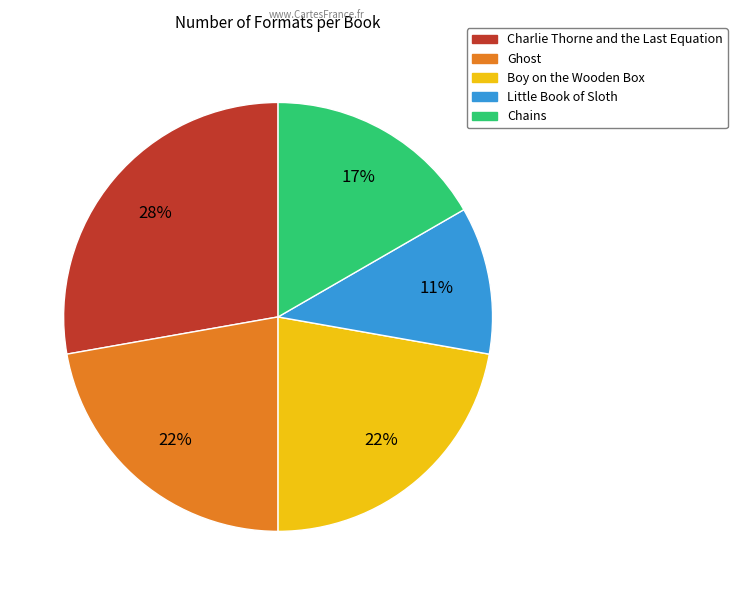

To the nearest percent, what is the difference between the Little Book of Sloth and Boy on the Wooden Box slice percentages?

11%